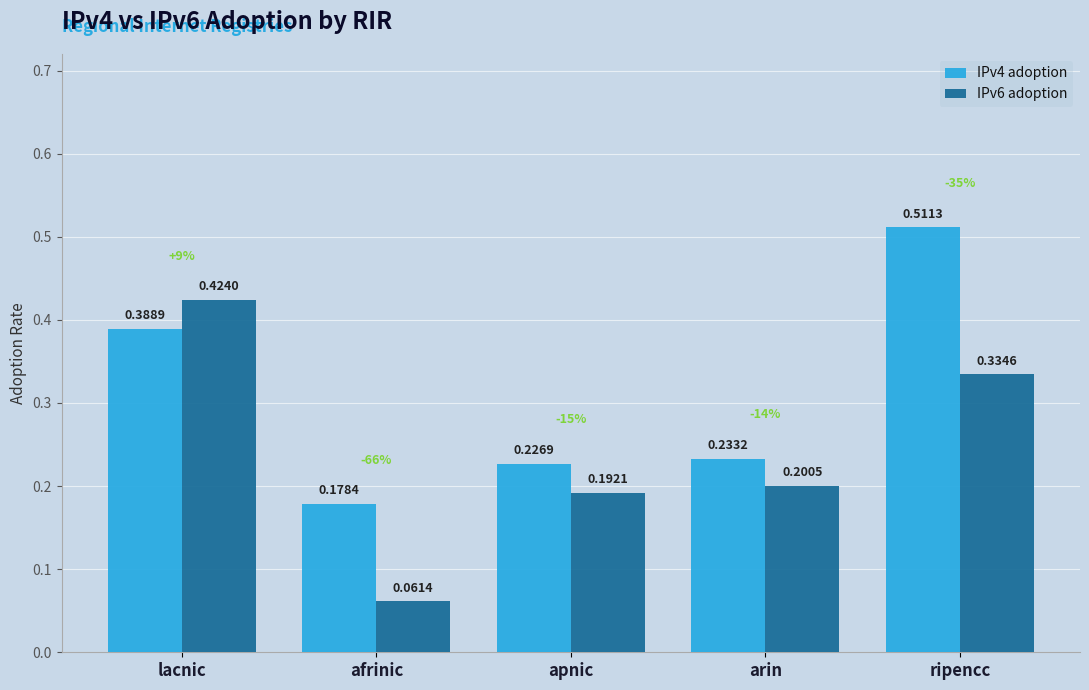

What is the total value across all series at lacnic?

0.8